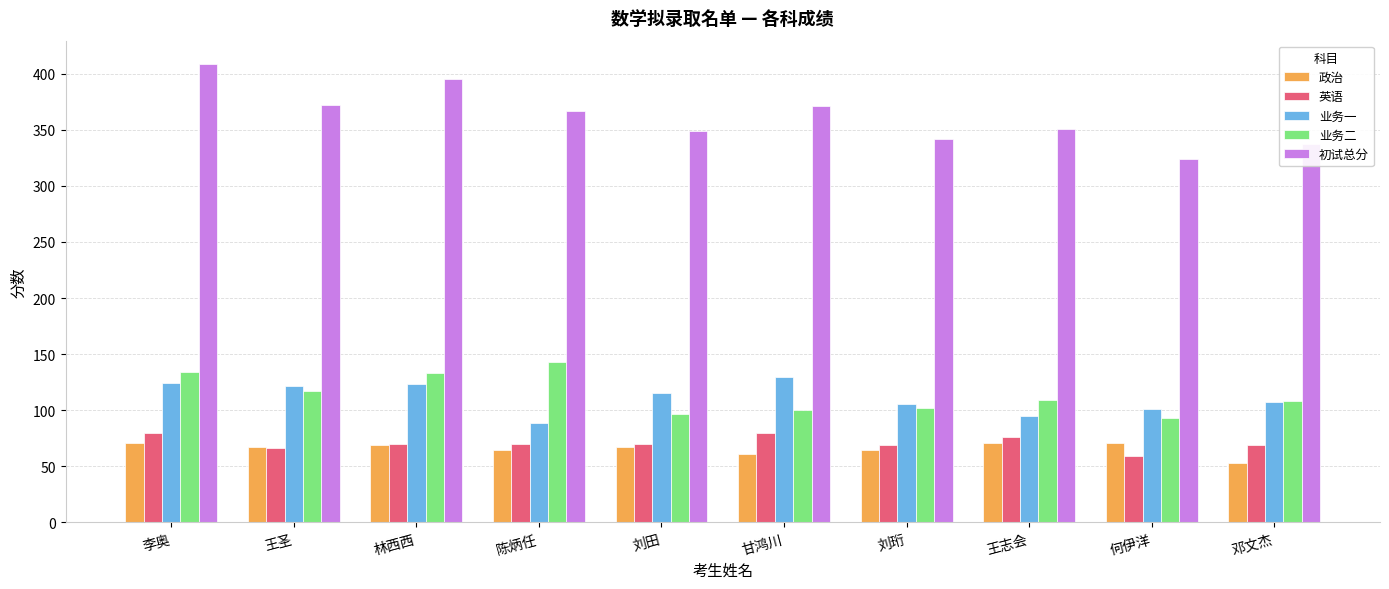

Which series has the widest spread of values?

初试总分